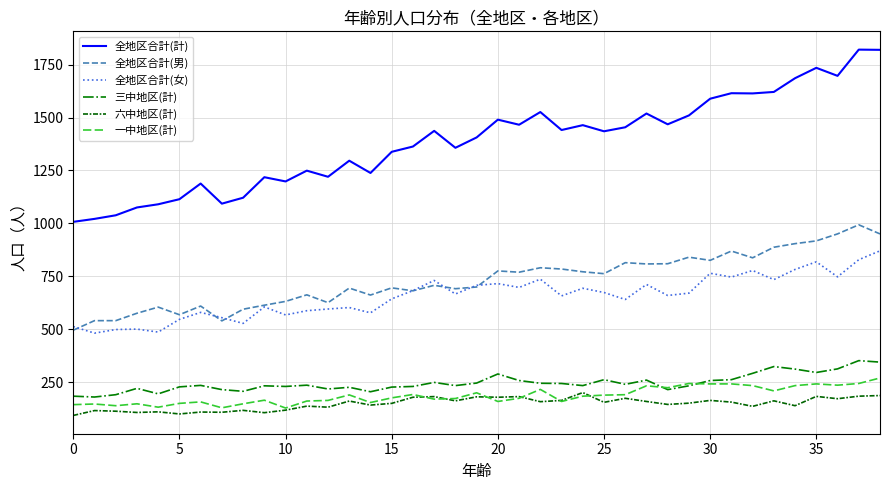

What is the maximum value shown in the chart?

1821